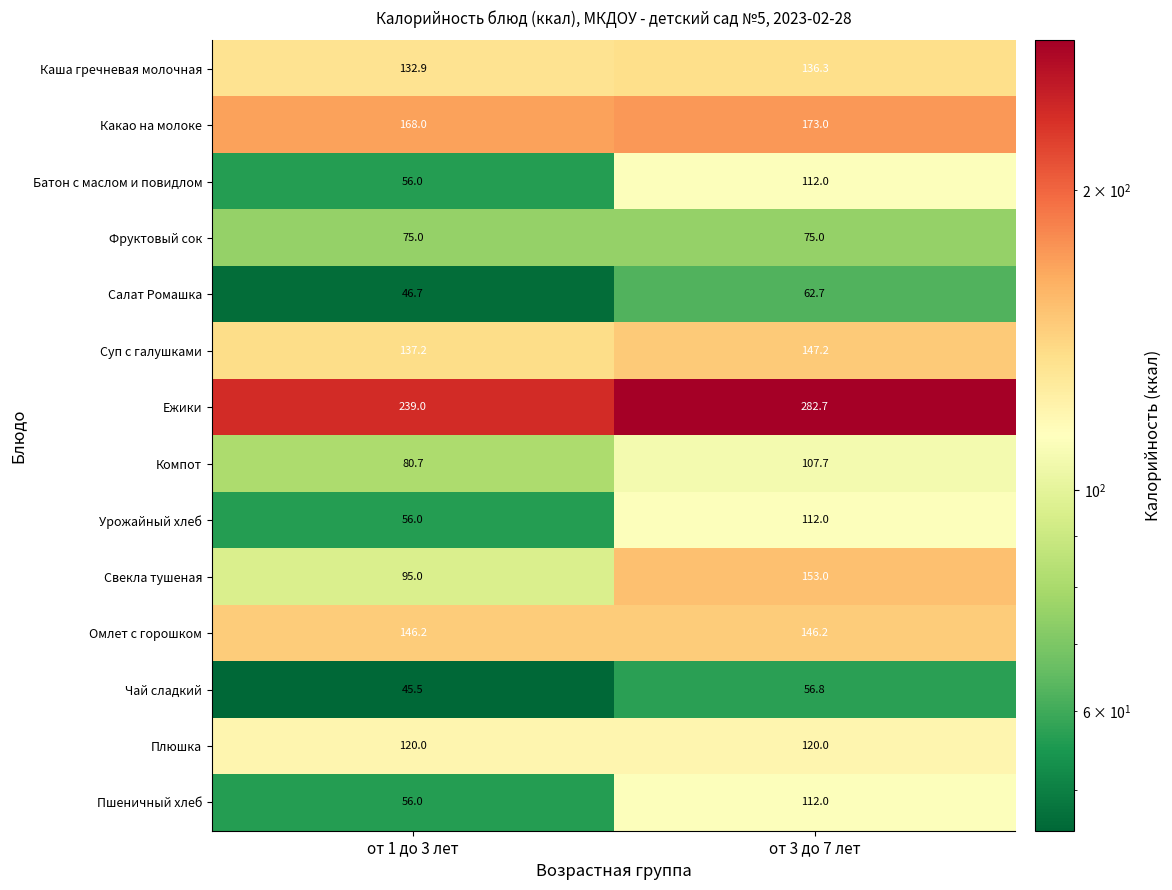

Where is Суп с галушками nearest to the value 142?

от 1 до 3 лет